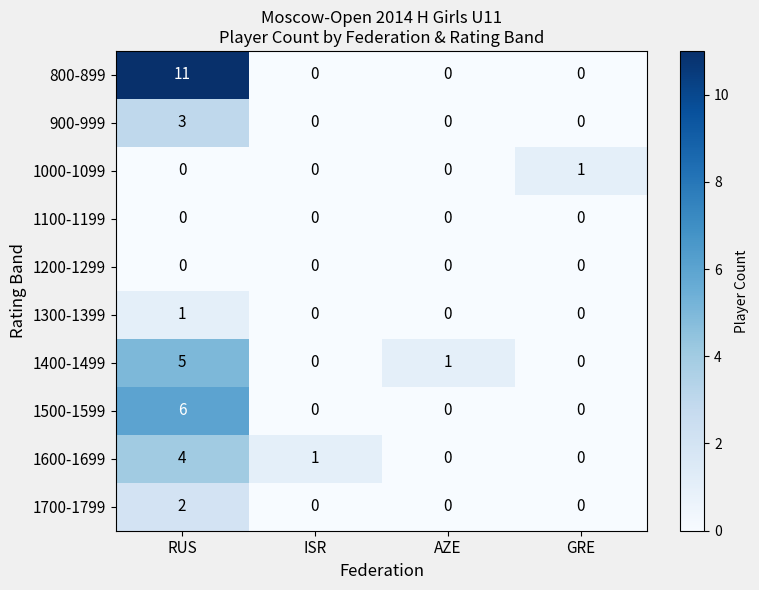

What is the sum of the 1500-1599 values at ISR and RUS?

6